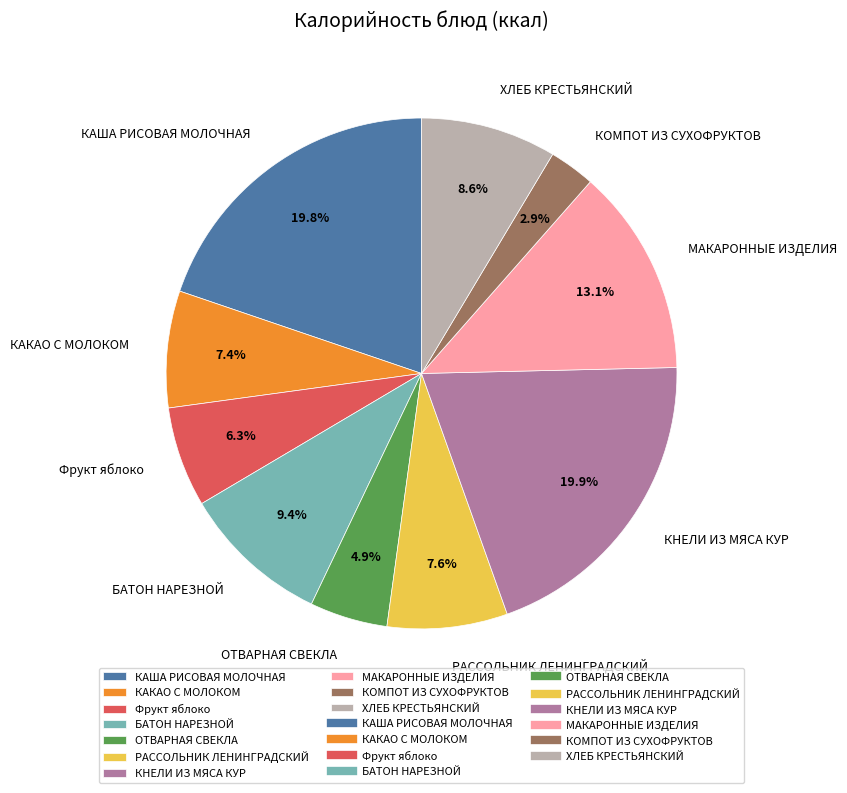

To the nearest percent, what is the difference between the largest and smallest slice percentages?

17%